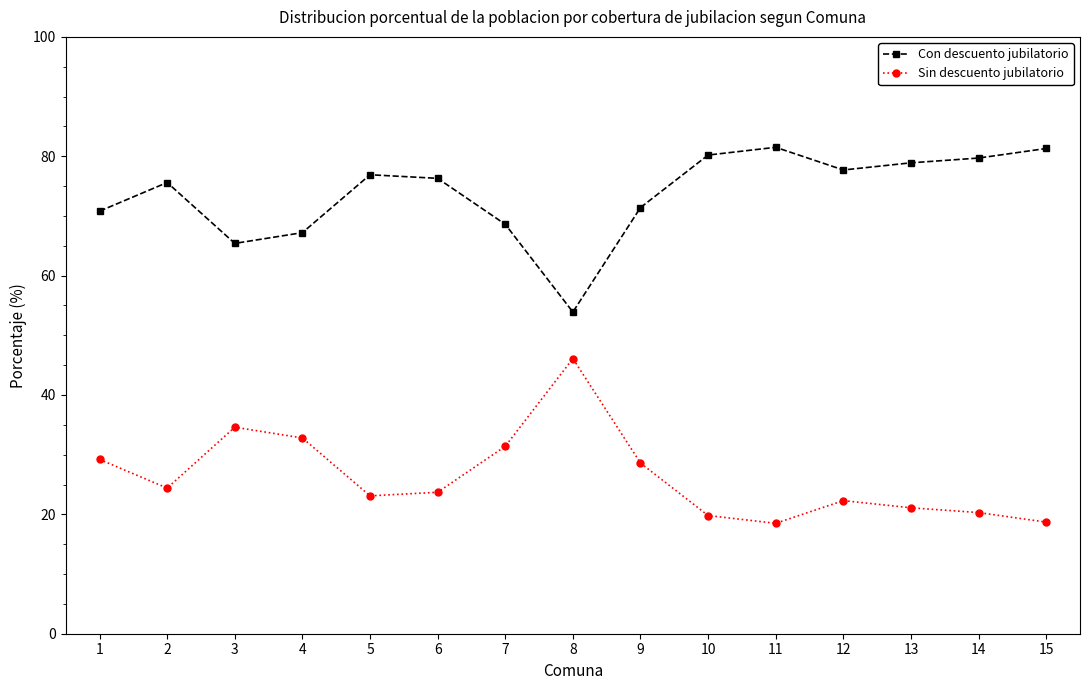

True or false: Sin descuento jubilatorio and Con descuento jubilatorio intersect in this chart.

False